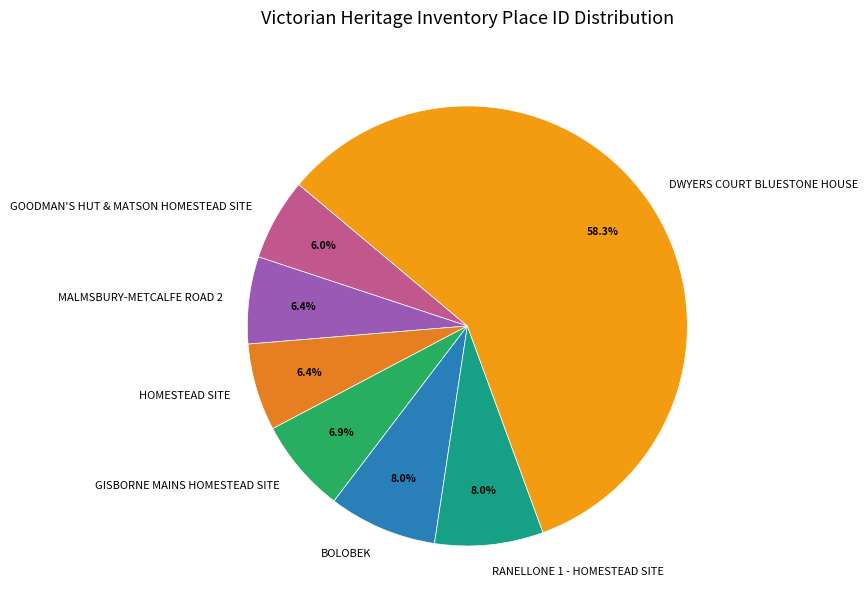

Approximately how many times larger is the value at RANELLONE 1 - HOMESTEAD SITE compared to MALMSBURY-METCALFE ROAD 2?

1.2